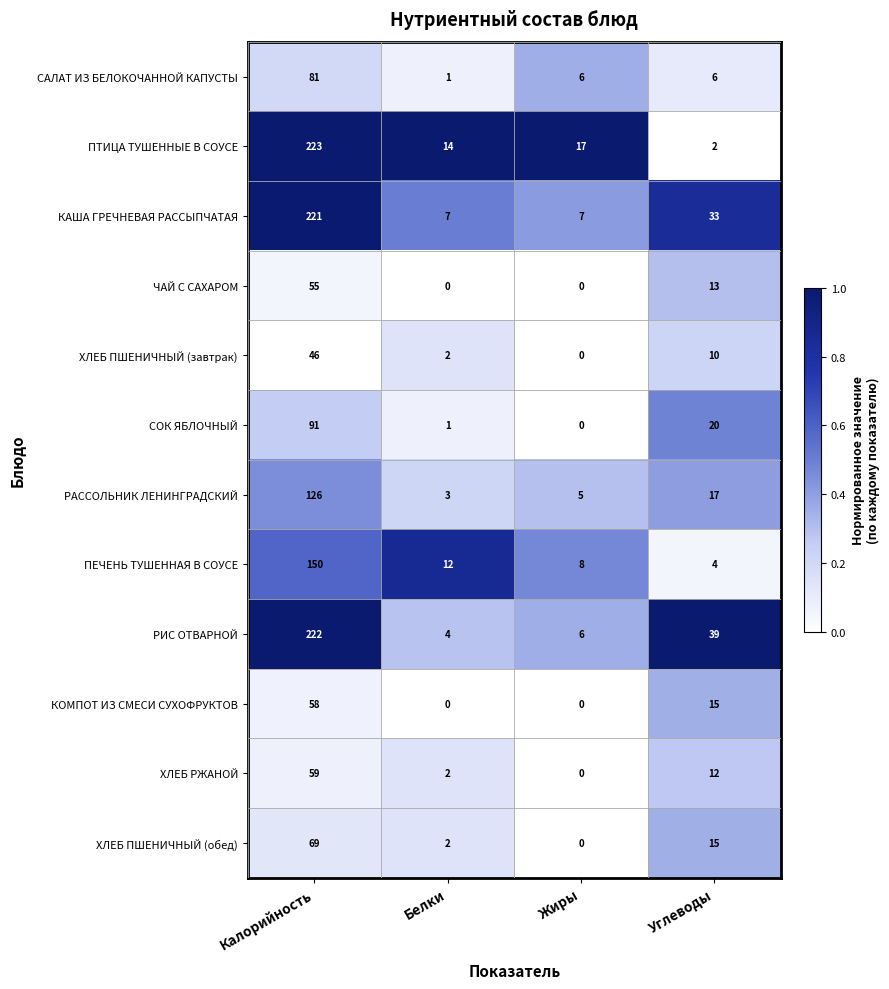

What is the minimum value for ПЕЧЕНЬ ТУШЕННАЯ В СОУСЕ?

4